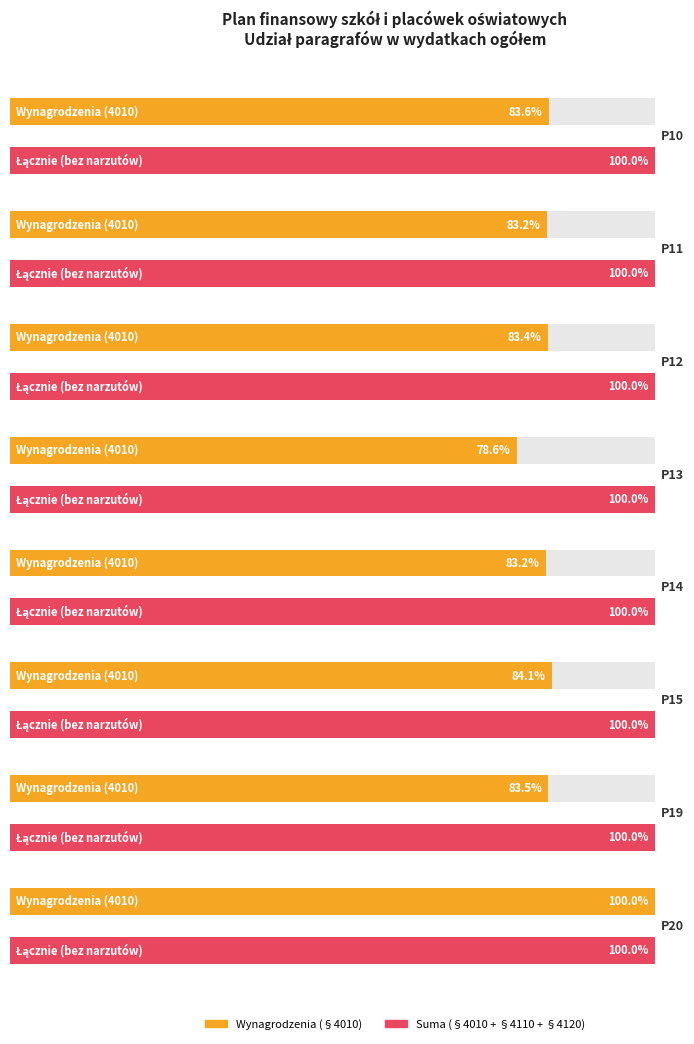

Which series has the widest spread of values?

4010